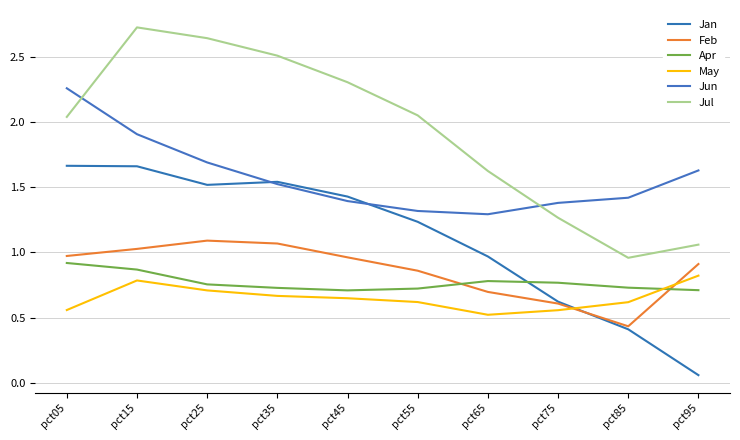

Does the chart display data point markers on the line(s)?

No